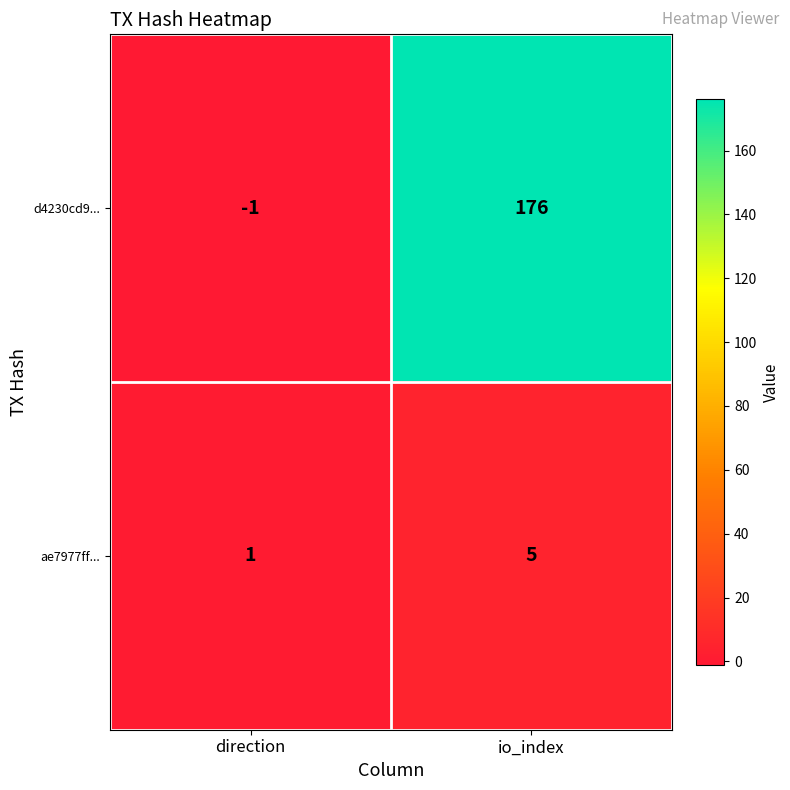

Reading left to right, list all the values displayed in this chart.

d4230cd9...: direction=-1	io_index=176
ae7977ff...: direction=1	io_index=5